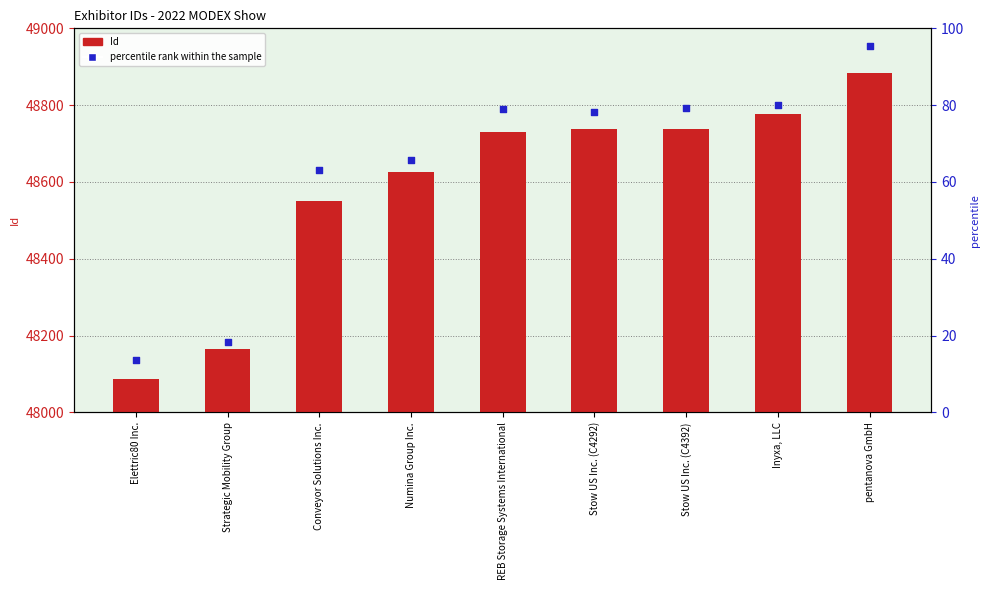

At how many categories does at least one series exceed 48118?

9